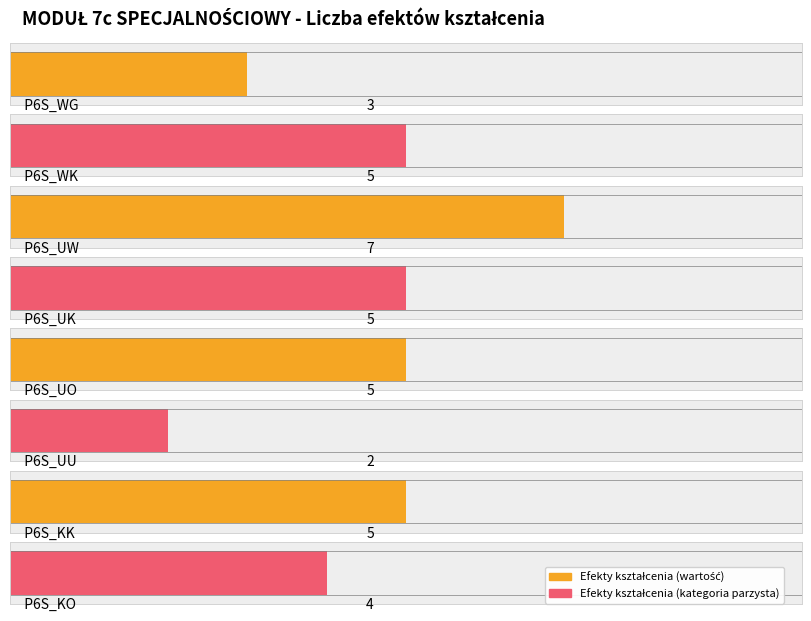

The value at P6S_UW is 5. True or false?

False